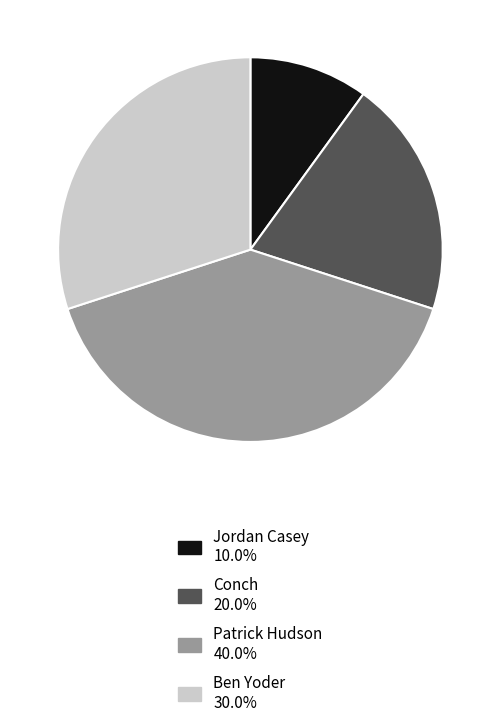

How many segments does this pie chart have?

4